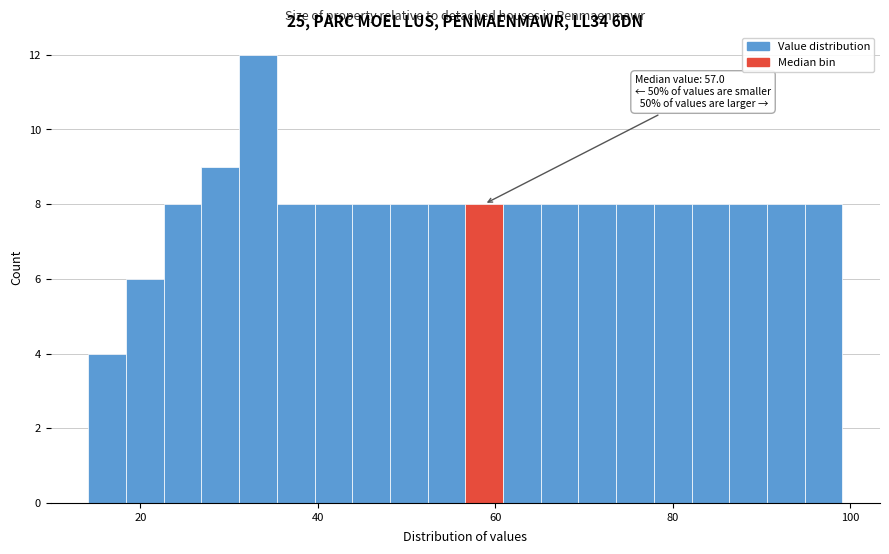

Around what value on the x-axis is the tallest bar? Give the approximate position of its centre, as read against the axis.

34